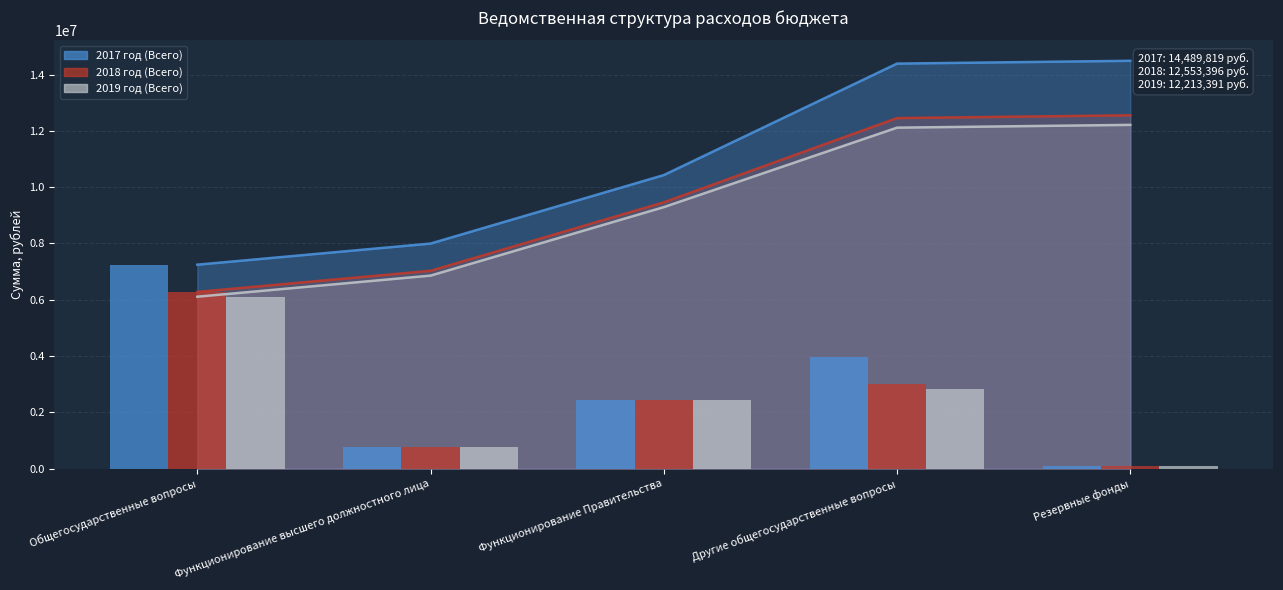

Reading right to left, transcribe all the data shown in this chart.

2017 год (Всего): 100000.0	3961609.6	2433300.0	750000.0	7244909.6
2018 год (Всего): 100000.0	2993398.0	2433300.0	750000.0	6276698.0
2019 год (Всего): 100000.0	2823395.7	2433300.0	750000.0	6106695.7